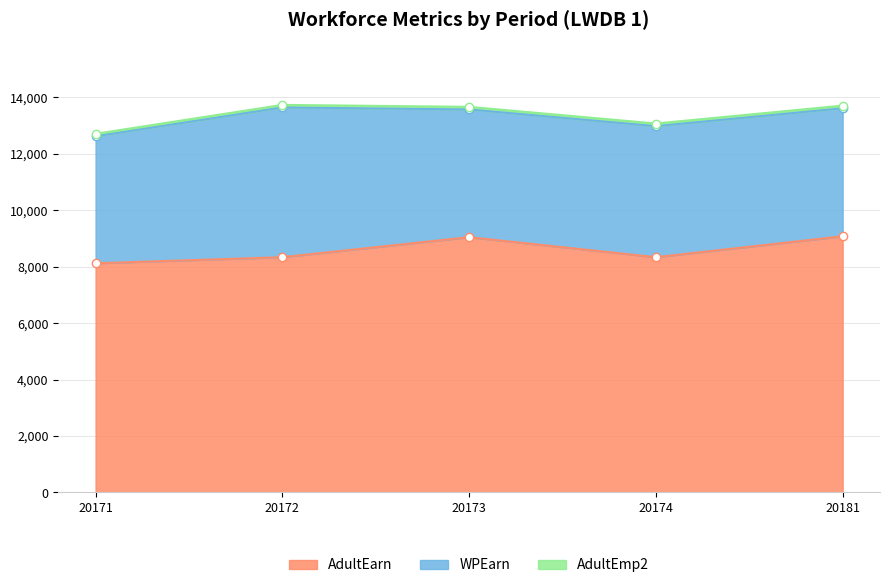

At which category does WPEarn reach its first local peak?

20172